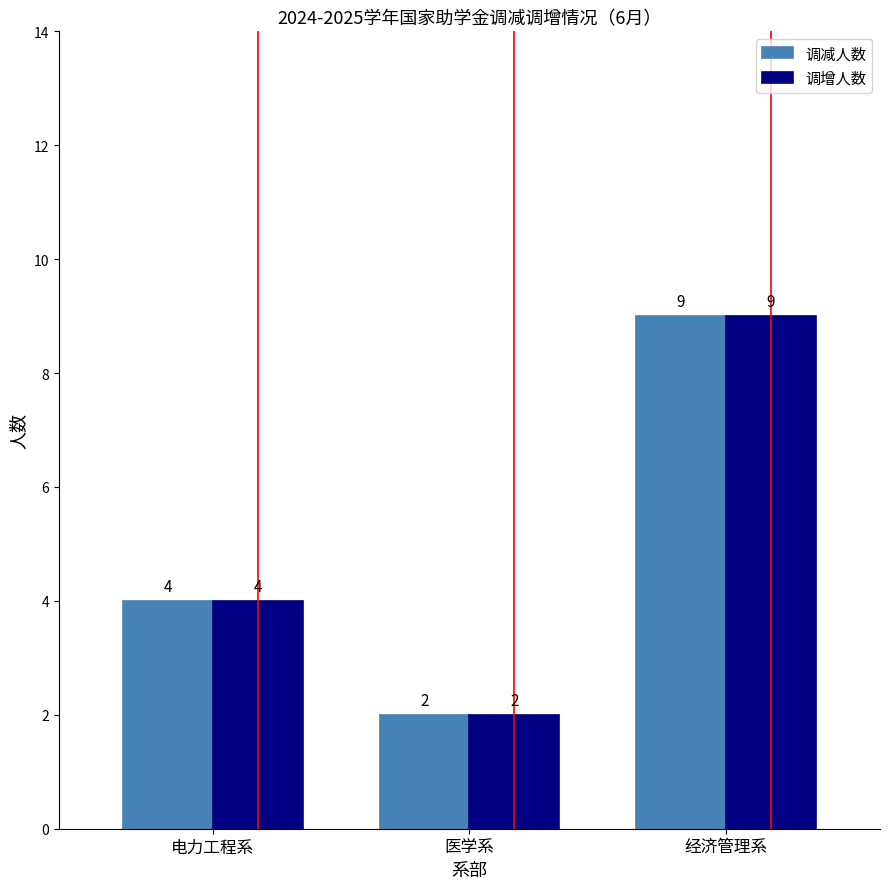

At which label is 调增人数 closest to 5?

电力工程系